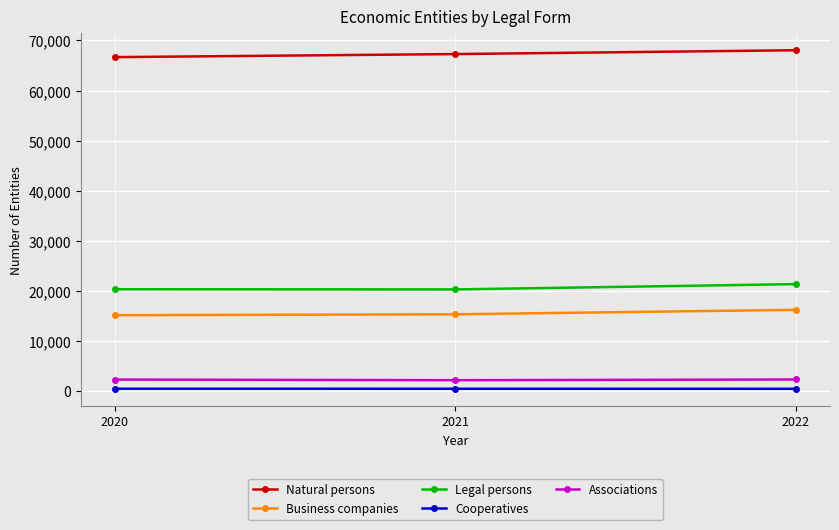

What is the value of the Cooperatives point at the 2nd from the left?

488